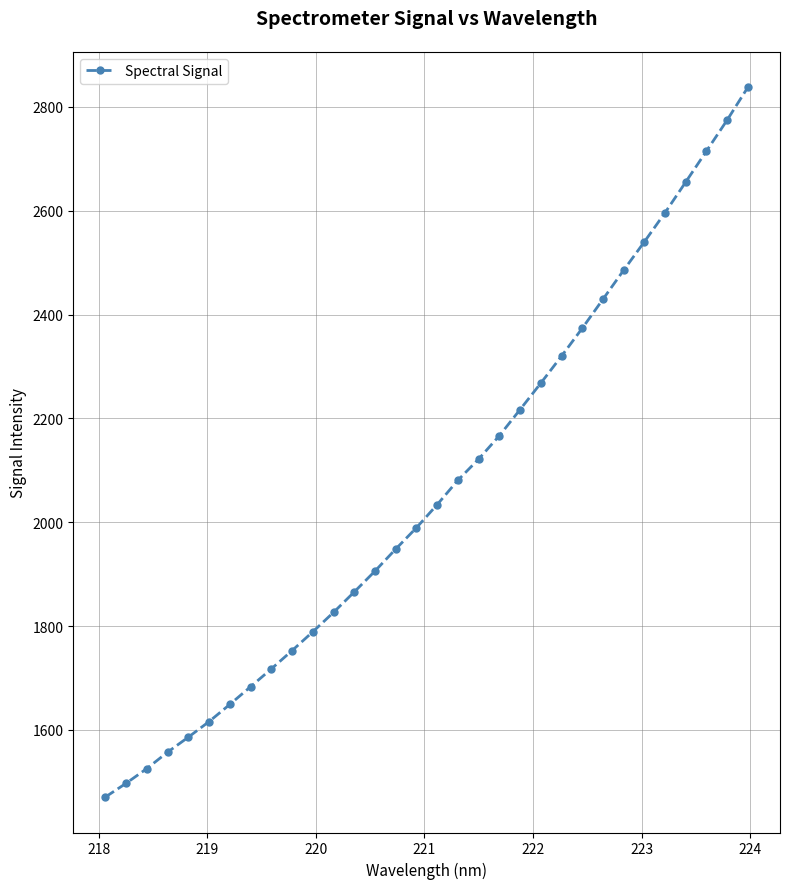

True or false: there are more than 0 points higher than both neighbors.

False